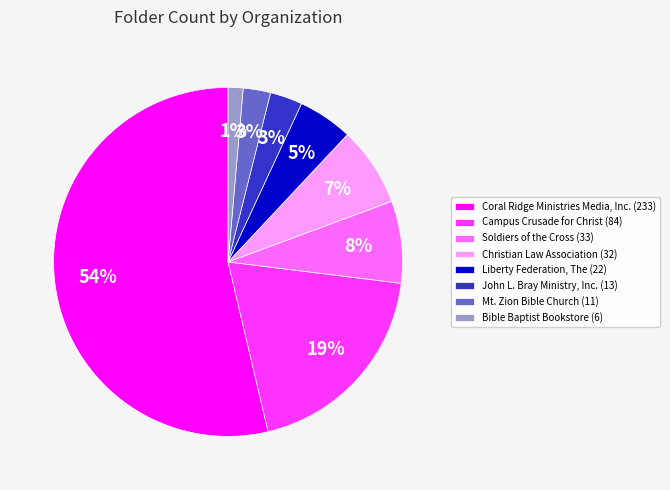

Which category has the smallest portion of the pie?

Bible Baptist Bookstore